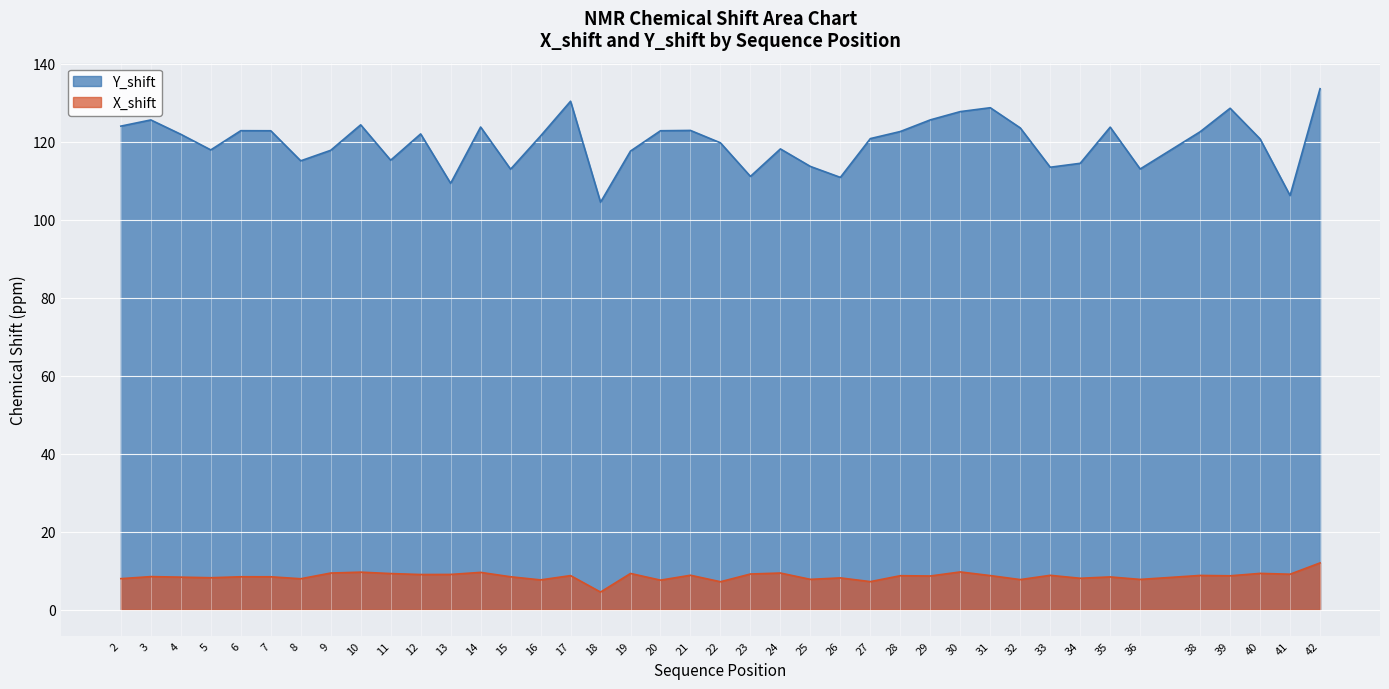

What is the spread (max minus min) of values at 24?

108.7